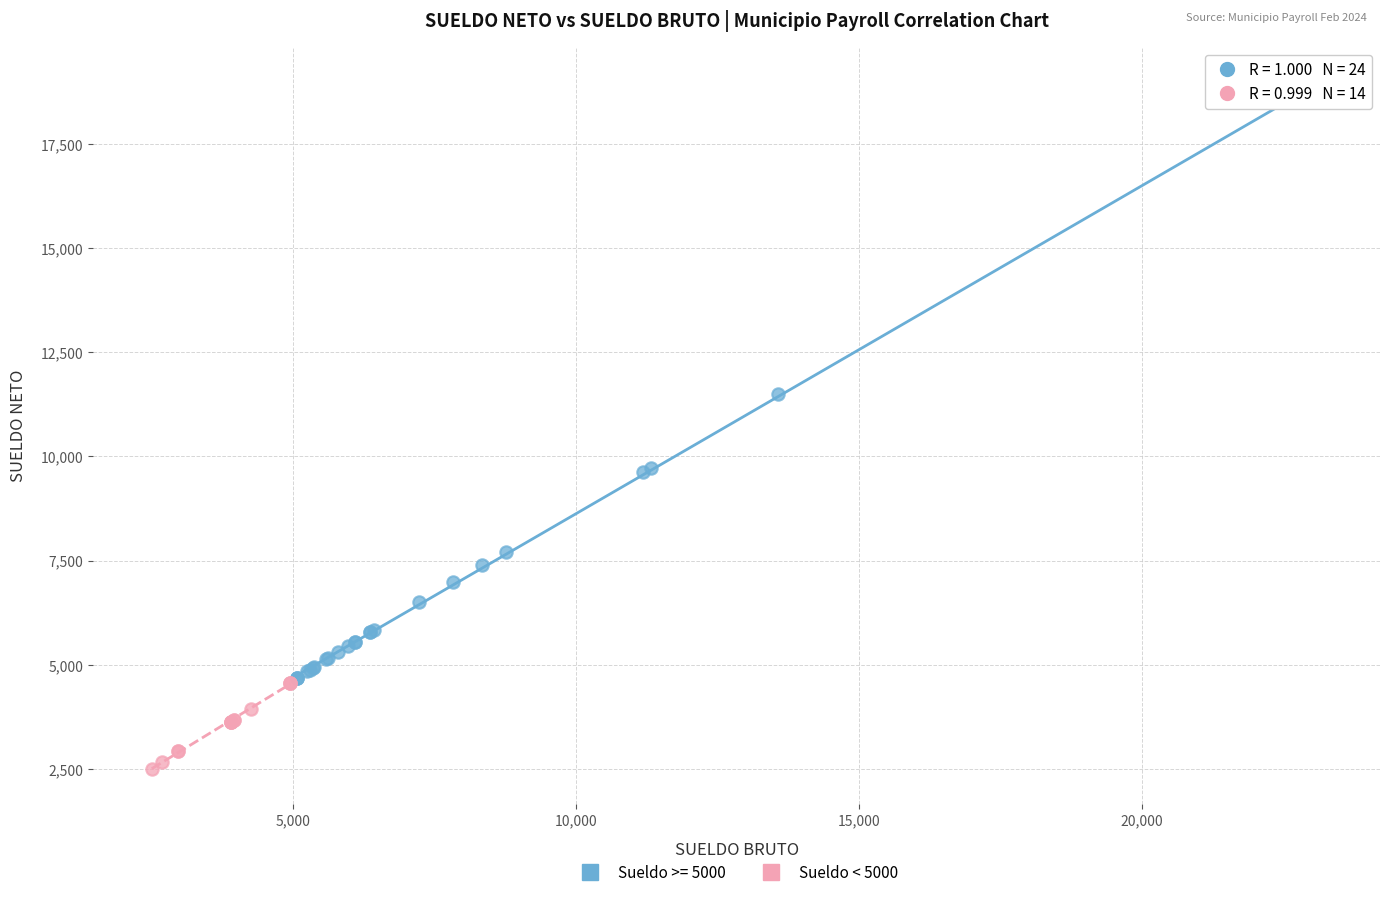

Which series reaches the minimum Y coordinate?

Sueldo < 5000